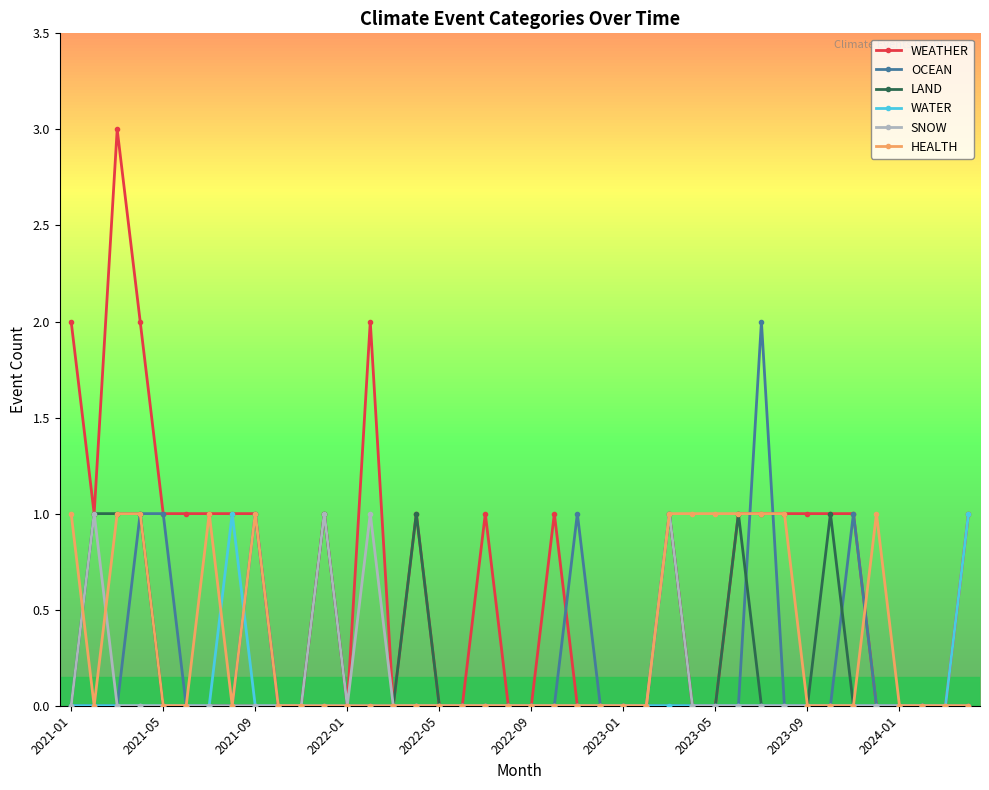

Reading left to right, what are all the values shown in this chart?

WEATHER: 2	1	3	2	1	1	1	1	1	0	0	1	0	2	0	1	0	0	1	0	0	1	0	0	0	0	1	0	0	1	1	1	1	1	1	0	0	0	0	1
OCEAN: 0	0	0	1	1	0	0	0	1	0	0	0	0	0	0	0	0	0	0	0	0	0	1	0	0	0	0	0	0	0	2	0	0	0	1	0	0	0	0	0
LAND: 0	1	1	1	0	0	0	0	0	0	0	1	0	0	0	1	0	0	0	0	0	0	0	0	0	0	1	0	0	1	0	0	0	1	0	0	0	0	0	0
WATER: 0	0	0	0	0	0	0	1	0	0	0	0	0	0	0	0	0	0	0	0	0	0	0	0	0	0	0	0	0	0	0	0	0	0	0	0	0	0	0	1
SNOW: 0	1	0	0	0	0	0	0	0	0	0	1	0	1	0	0	0	0	0	0	0	0	0	0	0	0	1	0	0	0	0	0	0	0	0	0	0	0	0	0
HEALTH: 1	0	1	1	0	0	1	0	1	0	0	0	0	0	0	0	0	0	0	0	0	0	0	0	0	0	1	1	1	1	1	1	0	0	0	1	0	0	0	0